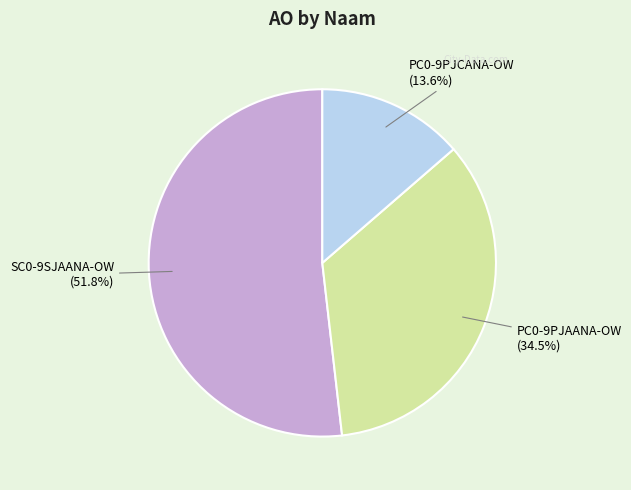

Rank the categories by value from highest to lowest.

SC0-9SJAANA-OW, PC0-9PJAANA-OW, PC0-9PJCANA-OW